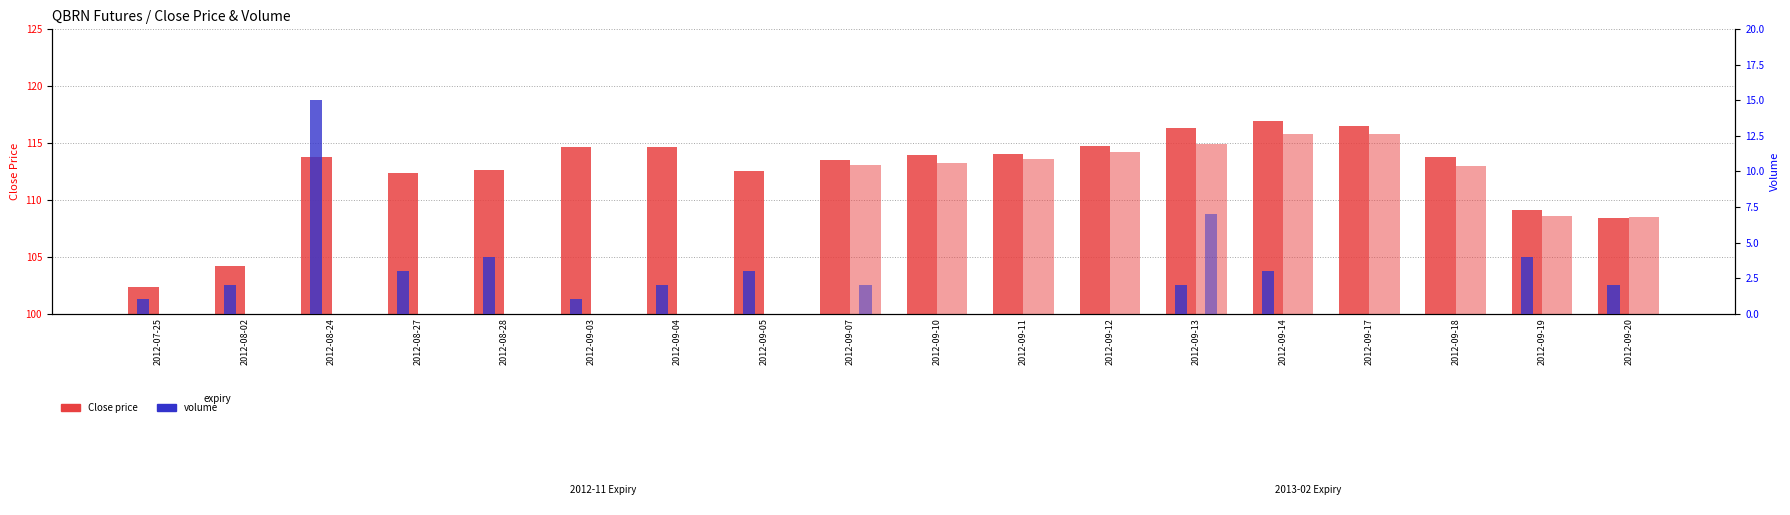

True or false: Volume (Nov) has a value of 0.0 at 2012-09-10.

True